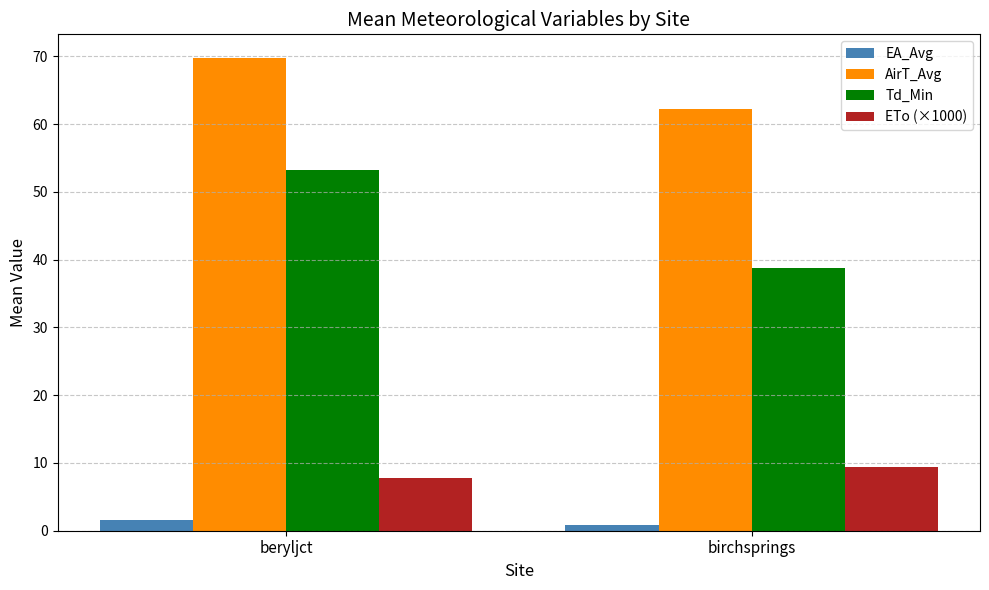

What is the label of the 2nd bar from the left?

birchsprings